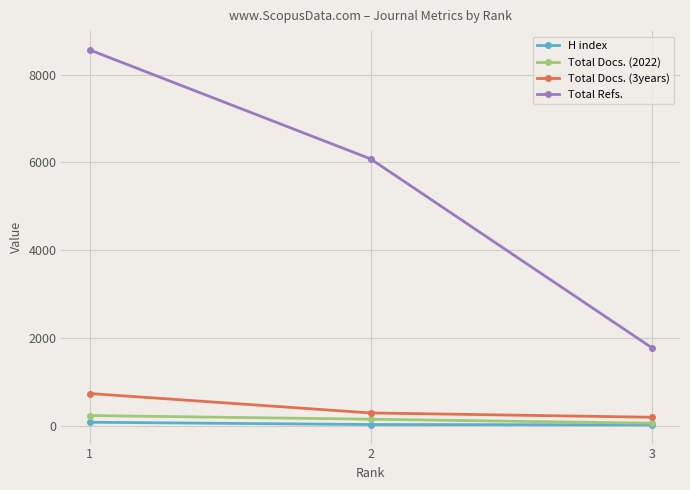

At which label is Total Docs. (3years) closest to 460?

2